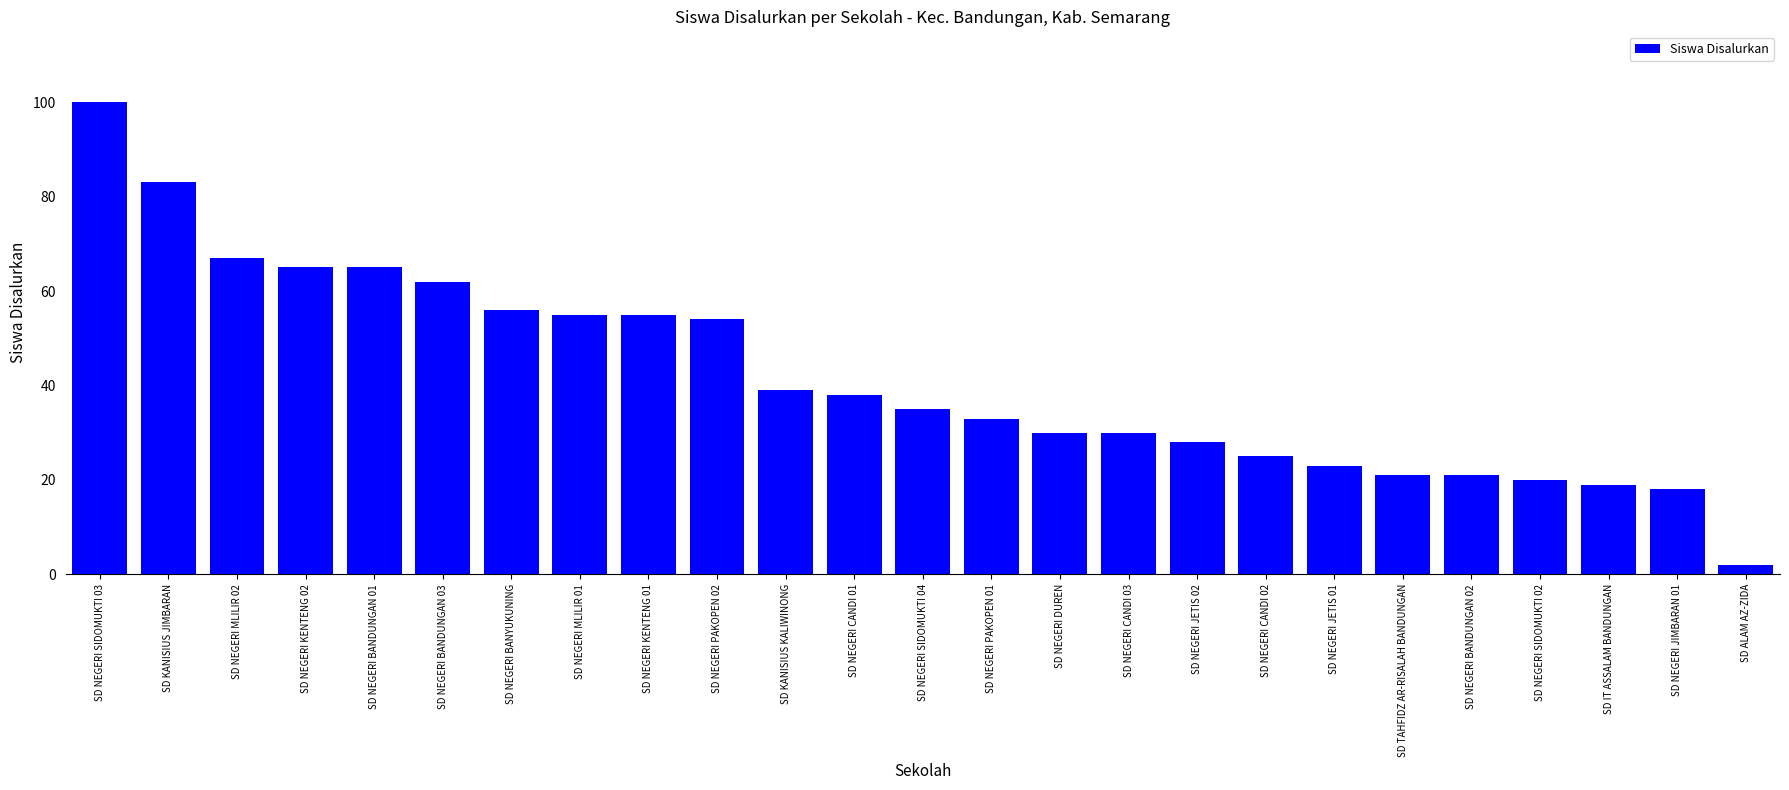

At which label is the value closest to 51?

SD NEGERI PAKOPEN 02